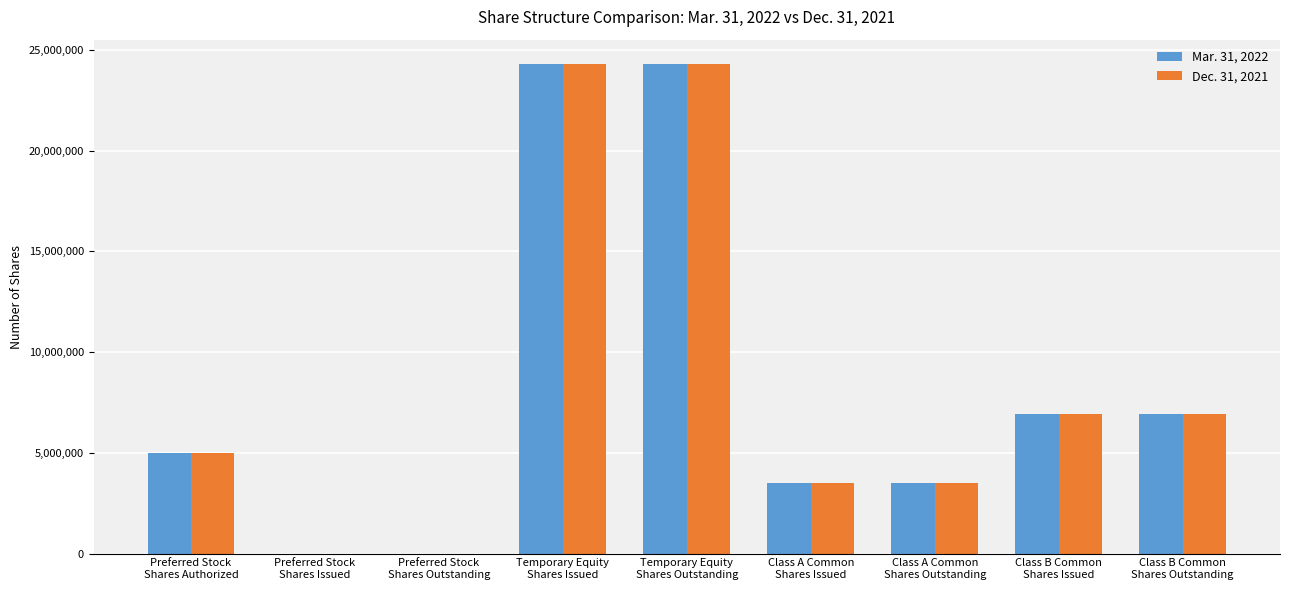

What are all the series names shown in the legend?

Mar. 31, 2022, Dec. 31, 2021